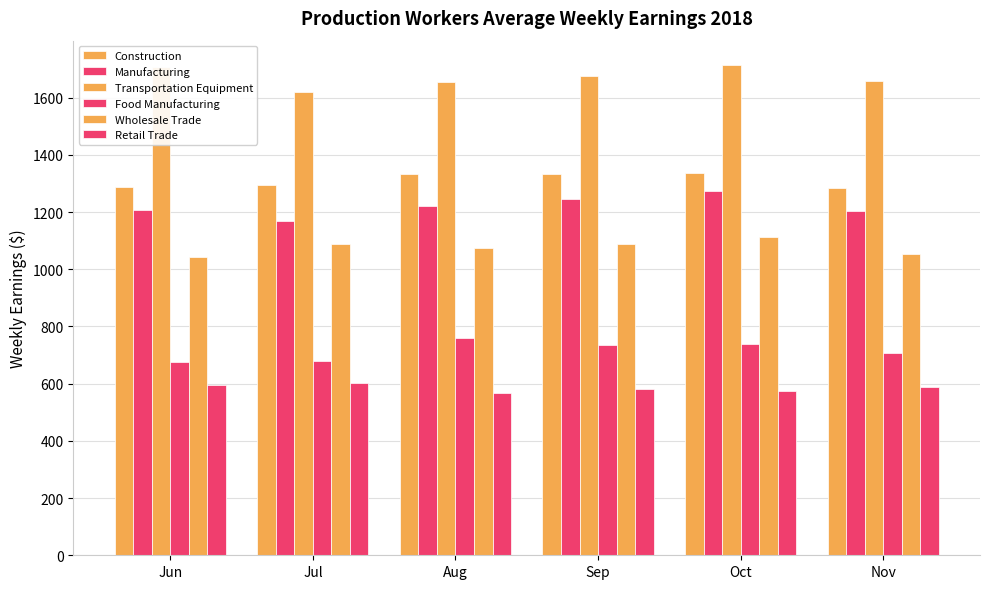

What is the value of the Manufacturing bar at the 3rd from the left?

1221.8